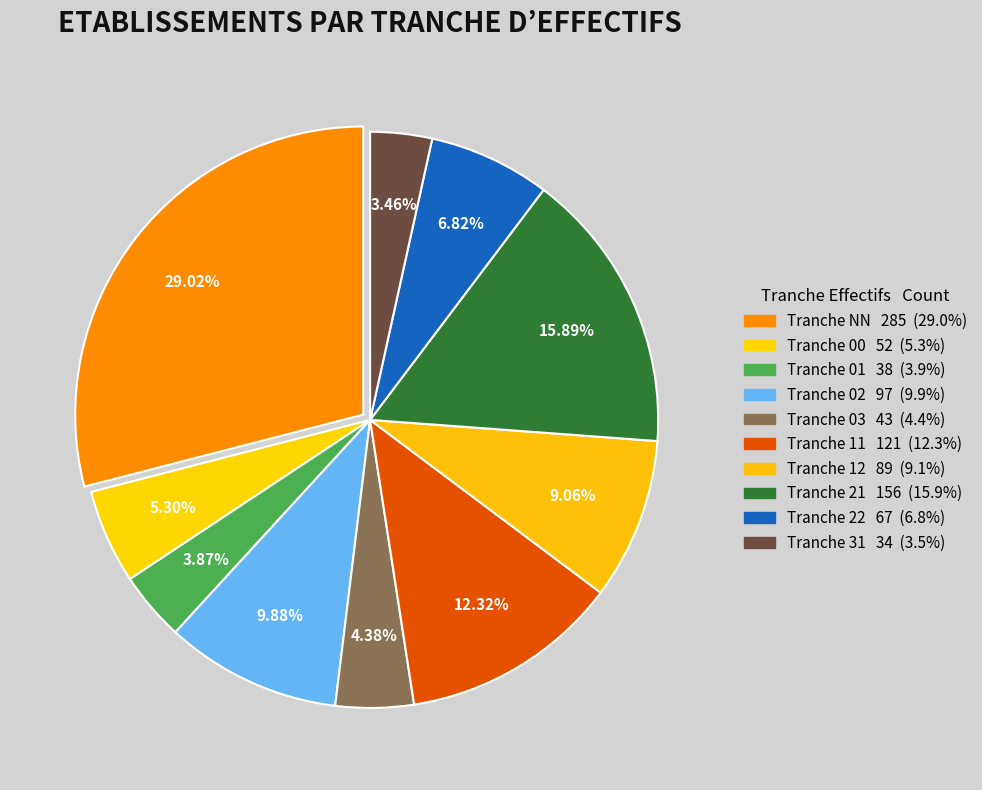

Which slice is the largest?

NN